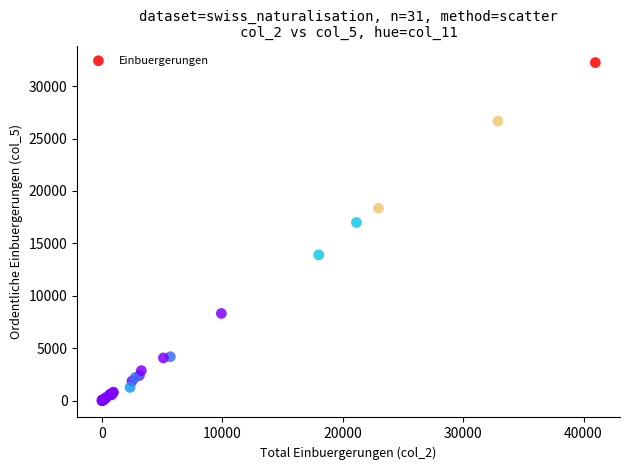

What Y value in the scatter plot is closest to 16125?

16990